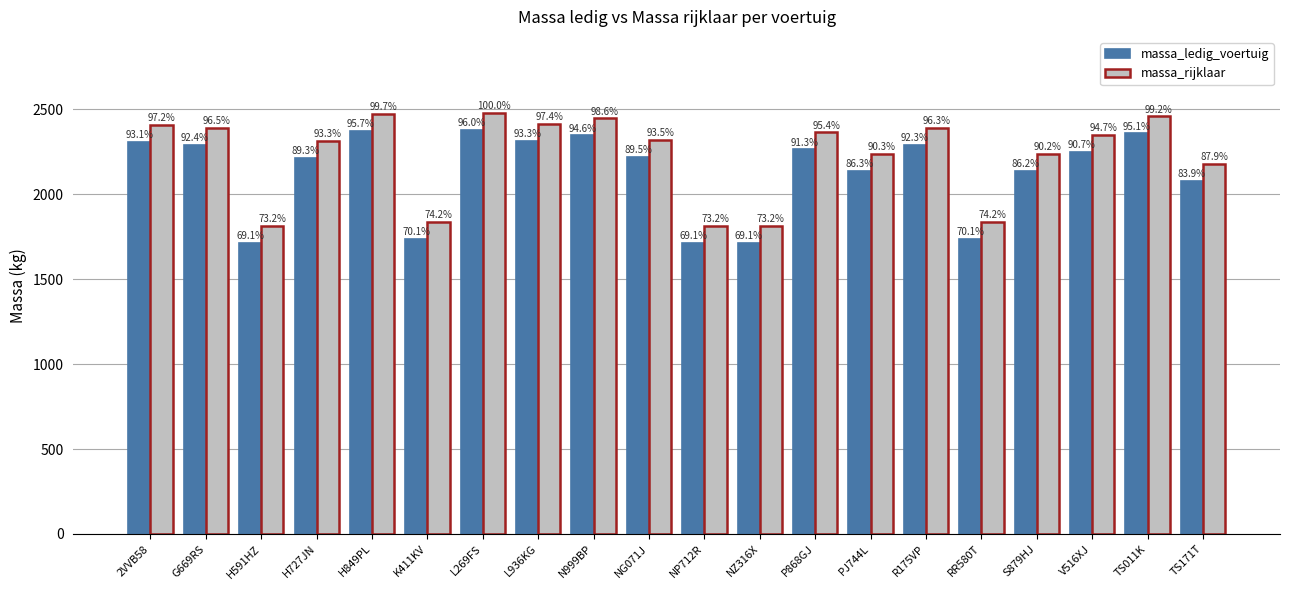

At which label does massa_rijklaar reach its minimum?

H591HZ